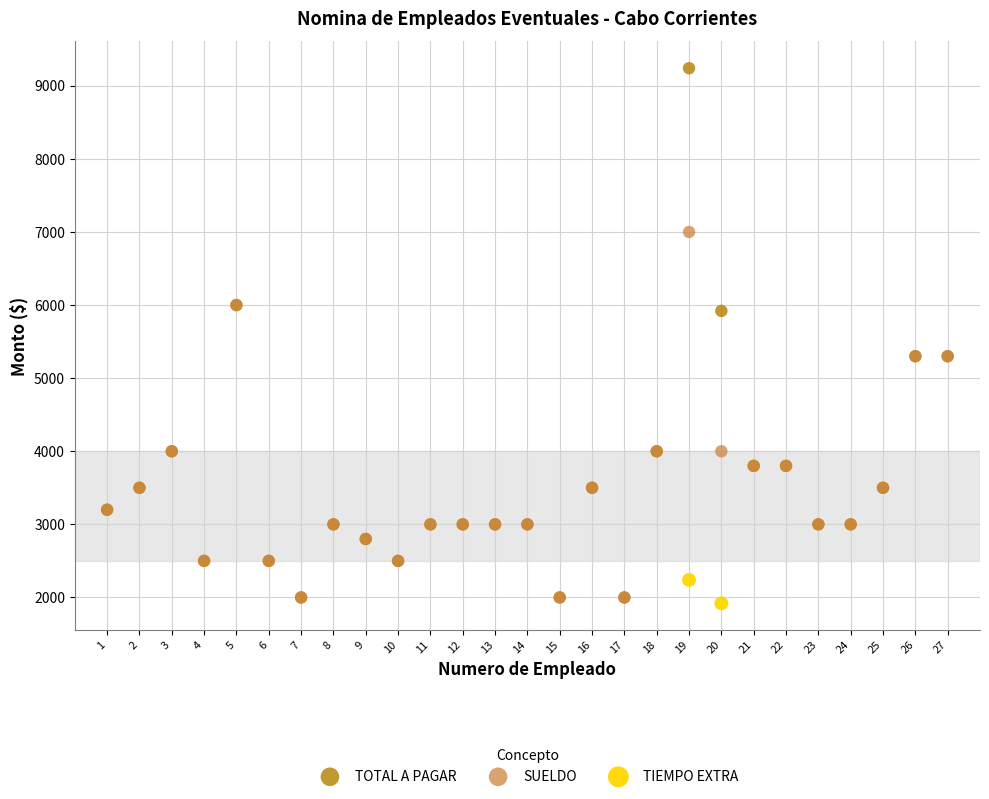

Which series contains the highest Y value?

TOTAL A PAGAR